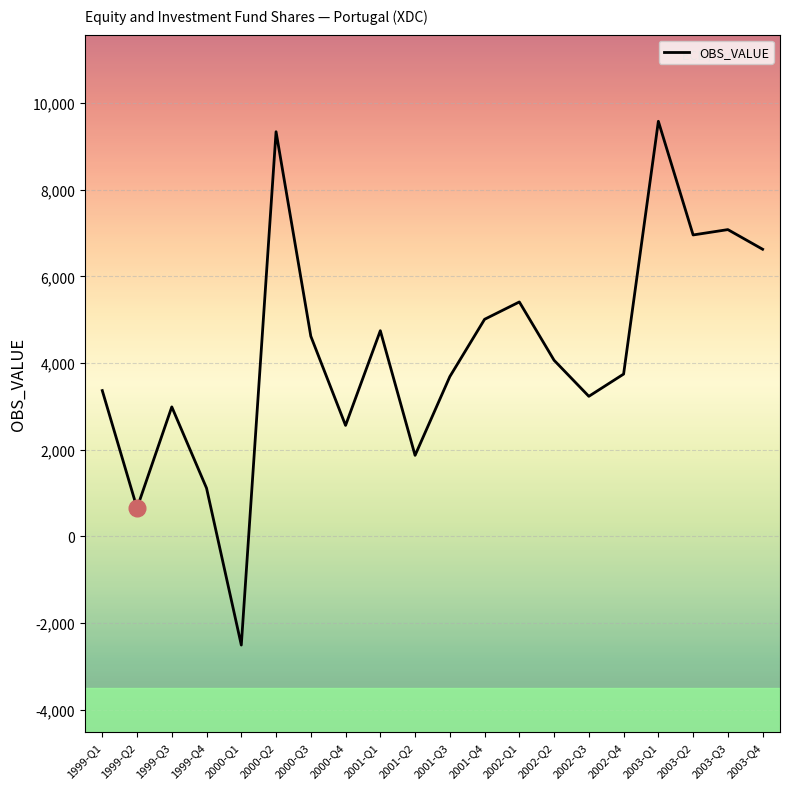

What is the greatest value displayed?

9578.1